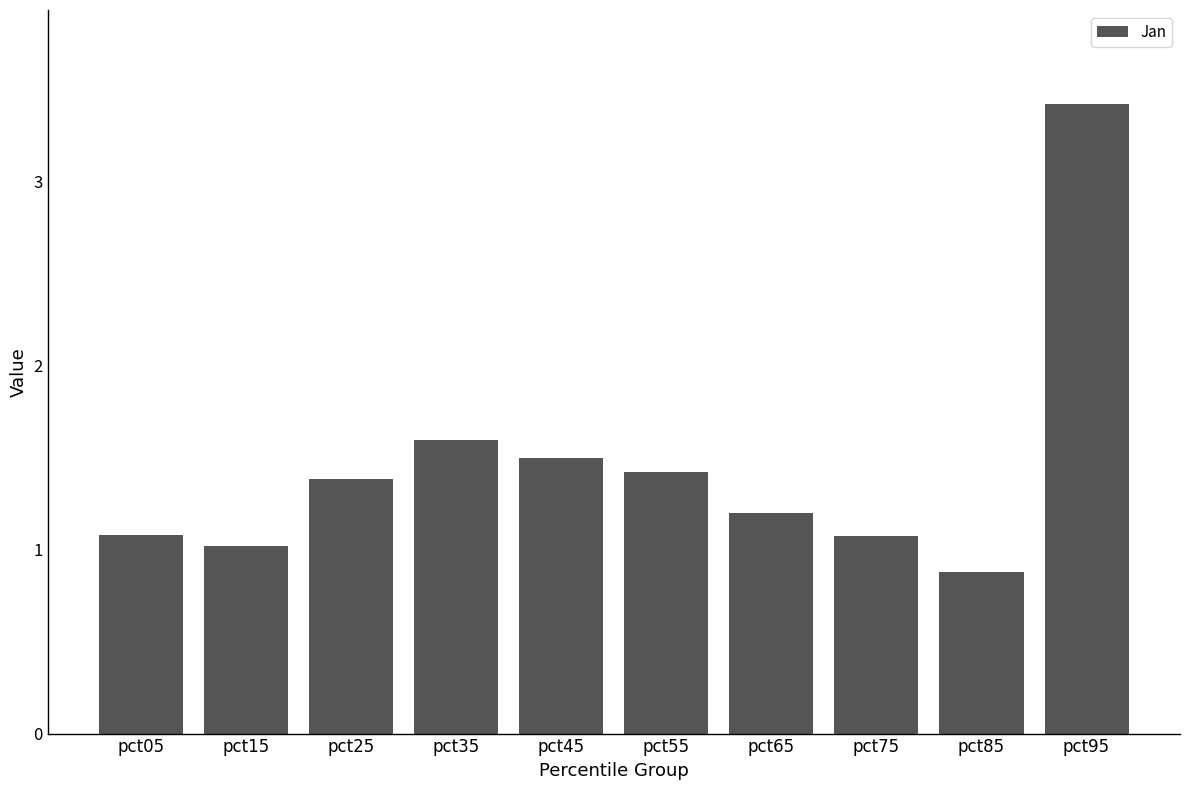

What is the value of the 7th bar from the left?

1.2